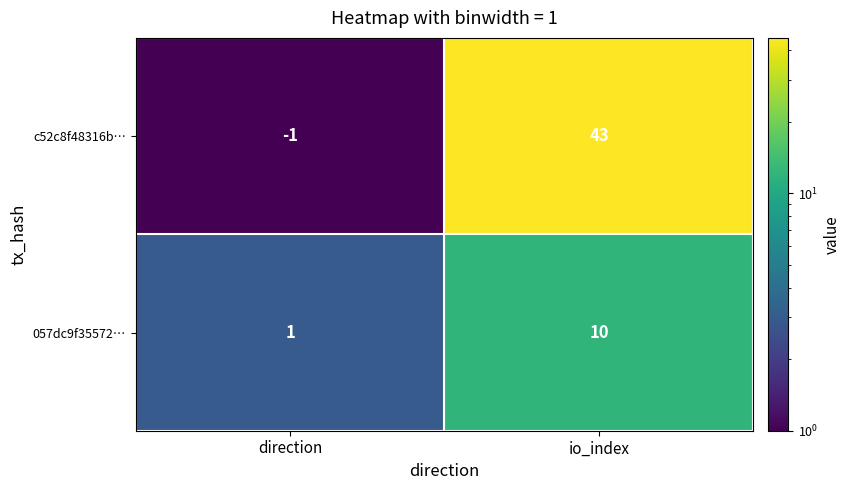

True or false: 057dc9f35572… has a value of 1 at direction.

True